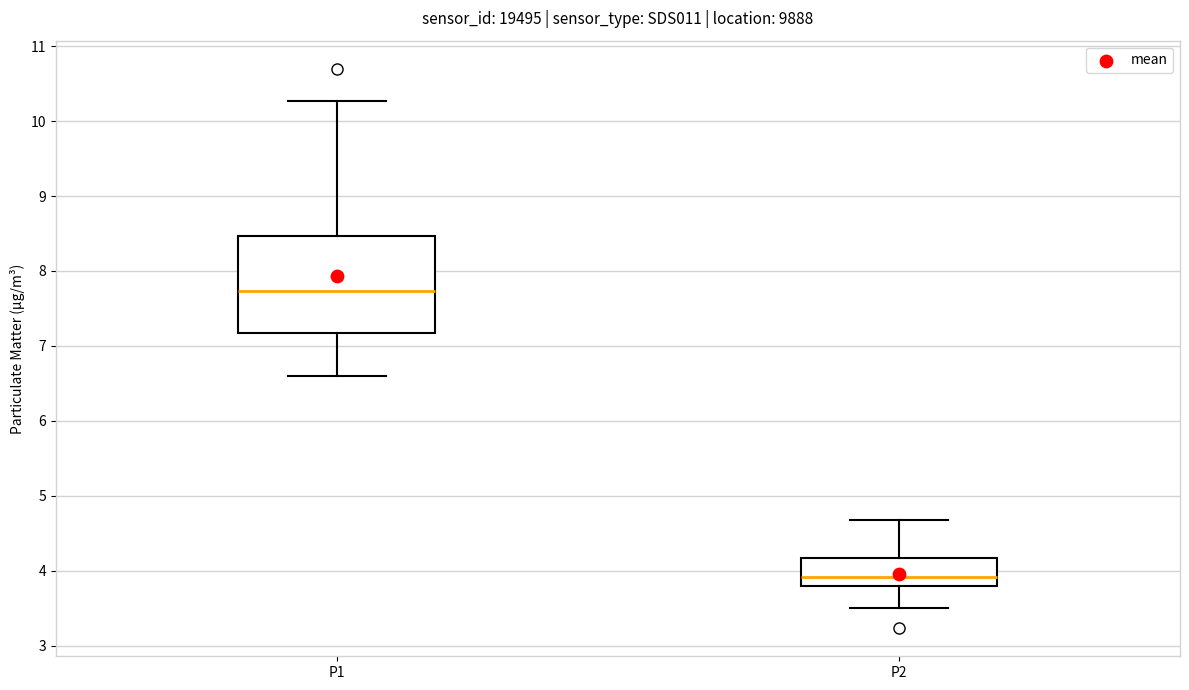

Reading left to right, read every box against the y-axis: the position of its median line, the range the box covers, and the ends of its whiskers. The values are not printed on the chart, so give them approximately, as read against the axis.

P1: median 7.7, box 7.2 to 8.5, whiskers 6.6 to 10.3
P2: median 3.9, box 3.8 to 4.2, whiskers 3.5 to 4.7